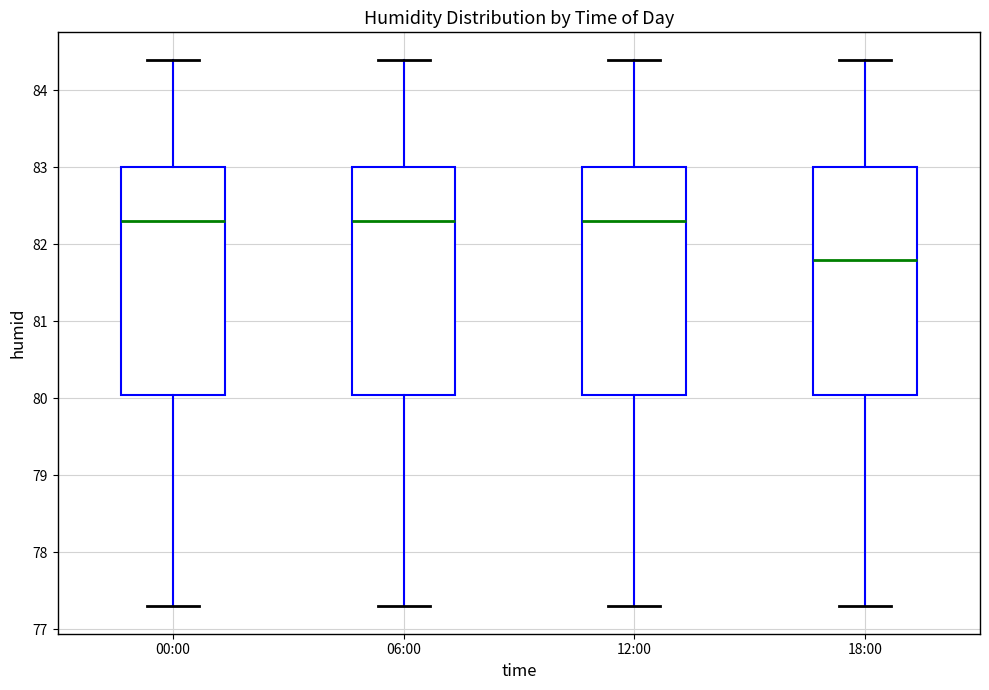

Reading left to right, transcribe this box plot: for each box, give where its median line is, the range the box spans, and where its two whiskers end, as read against the y-axis. The values are not printed on the chart, so give them approximately, as read against the axis.

00:00: median 82.3, box 80.1 to 83.0, whiskers 77.3 to 84.4
06:00: median 82.3, box 80.1 to 83.0, whiskers 77.3 to 84.4
12:00: median 82.3, box 80.1 to 83.0, whiskers 77.3 to 84.4
18:00: median 81.8, box 80.1 to 83.0, whiskers 77.3 to 84.4